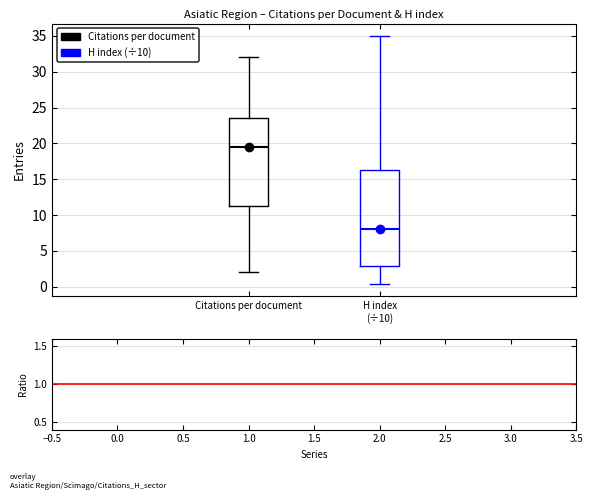

Which box has the lowest median line?

H index (÷10)